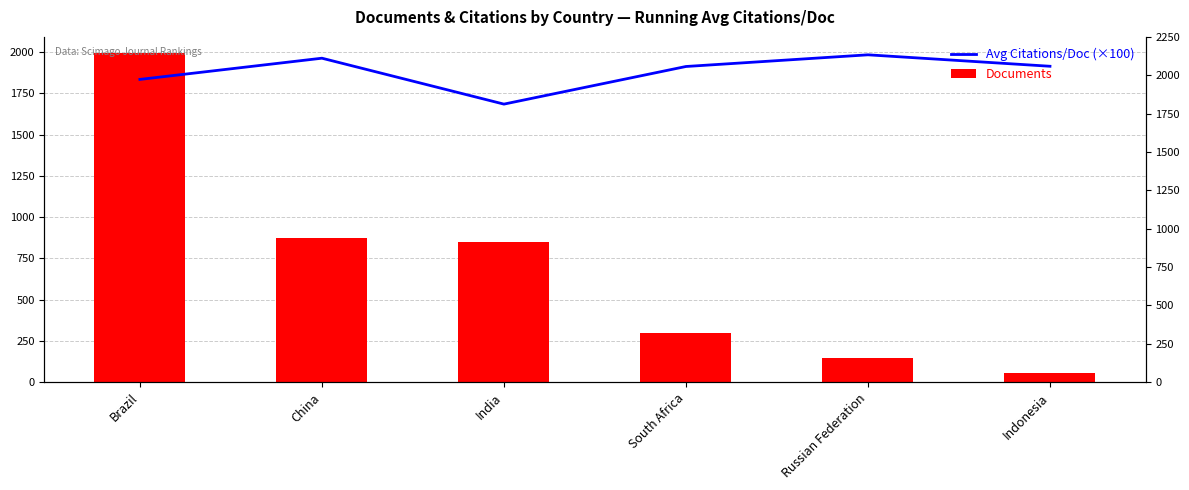

What are all the series names shown in the legend?

Avg Citations/Doc (×100), Documents